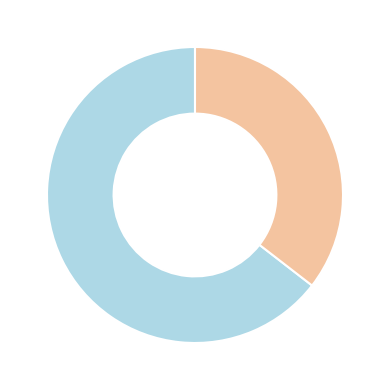

Is there any slice that represents more than half of the pie?

Yes